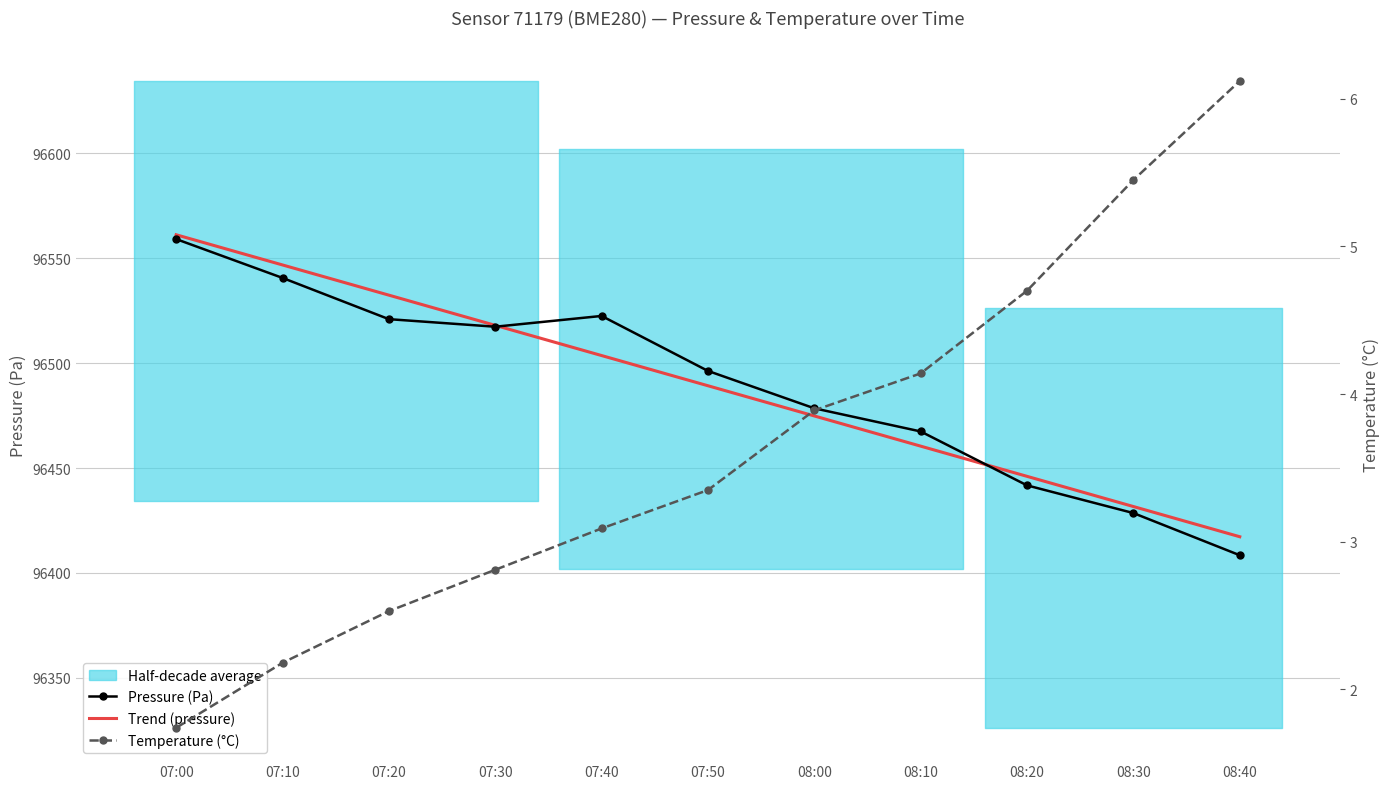

Which has a higher value, 08:40 or 07:20?

07:20